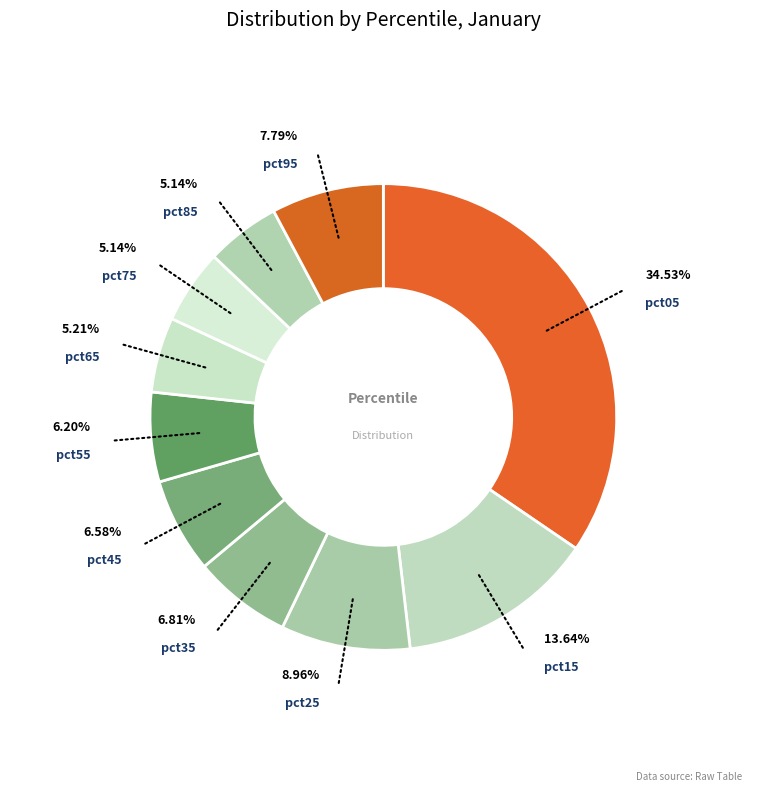

Which slice is the smallest?

pct85